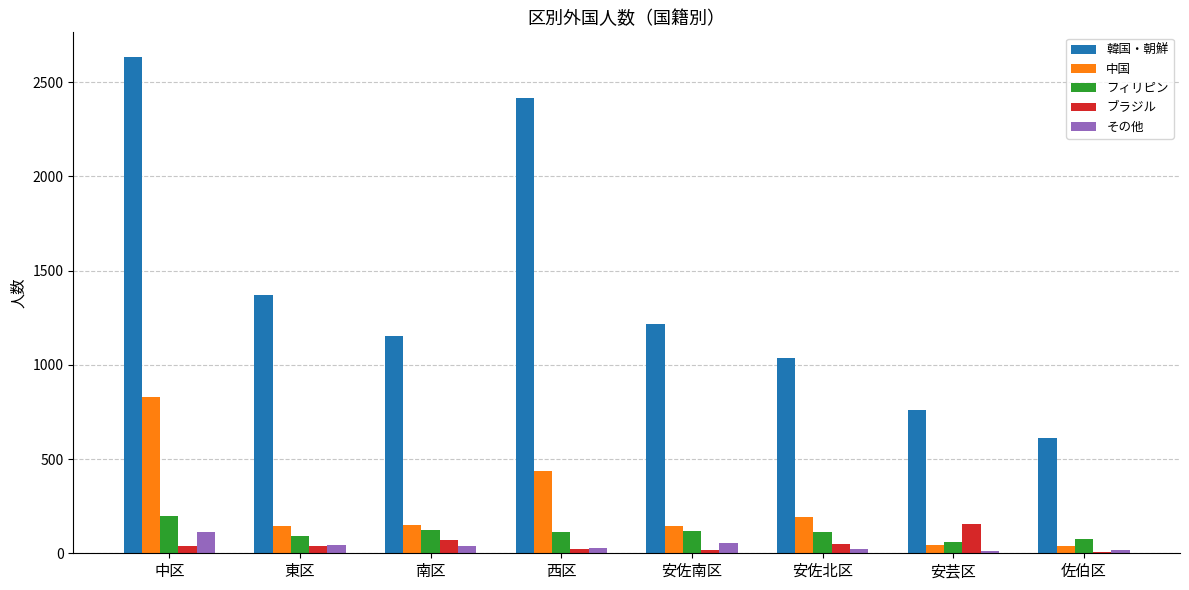

What is the maximum value shown in the chart?

2633